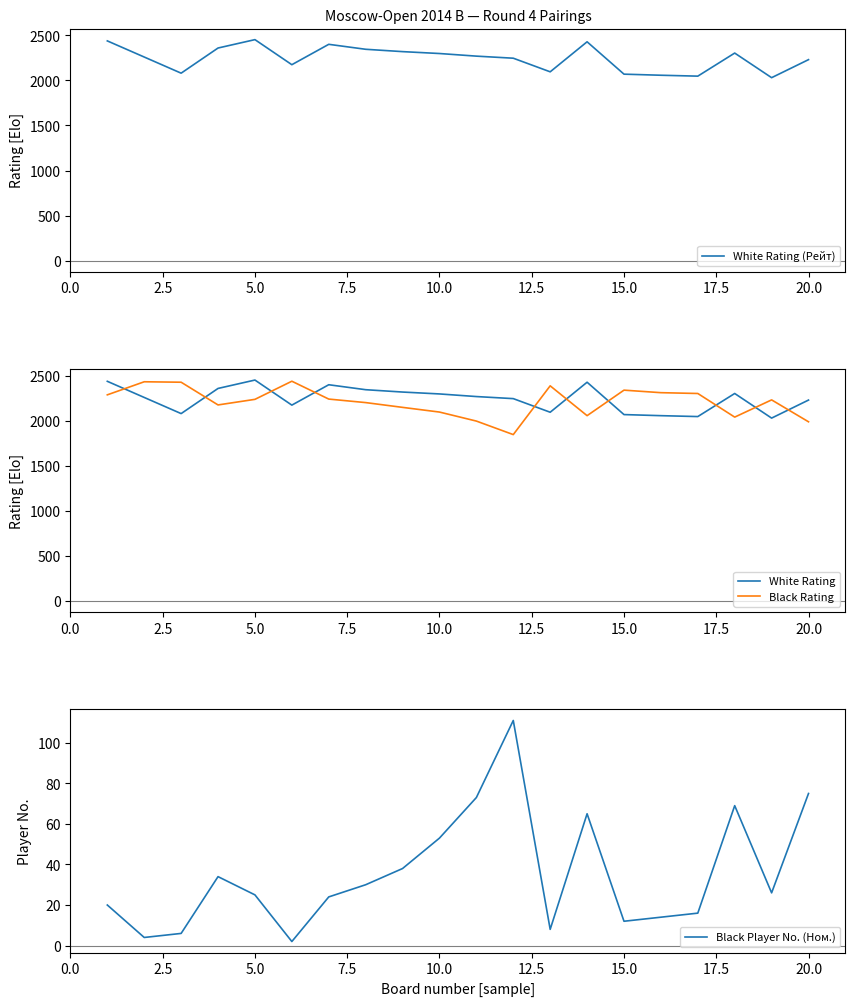

What is the highest value of the White Rating series?

2452